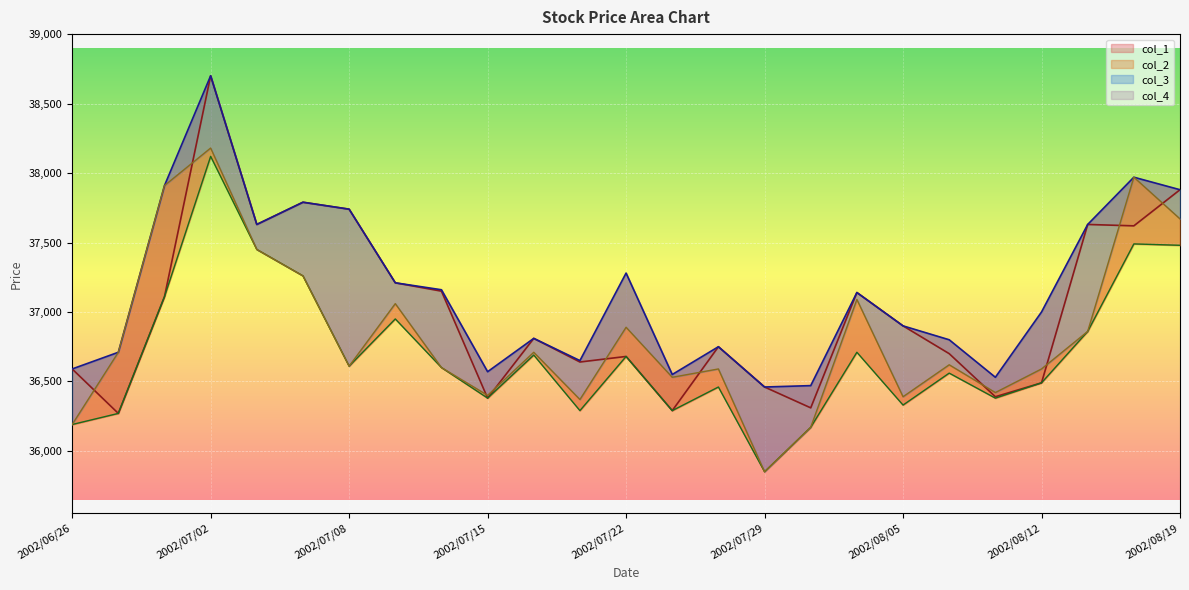

What is the difference between the second highest and minimum values in the col_4 series?

1510